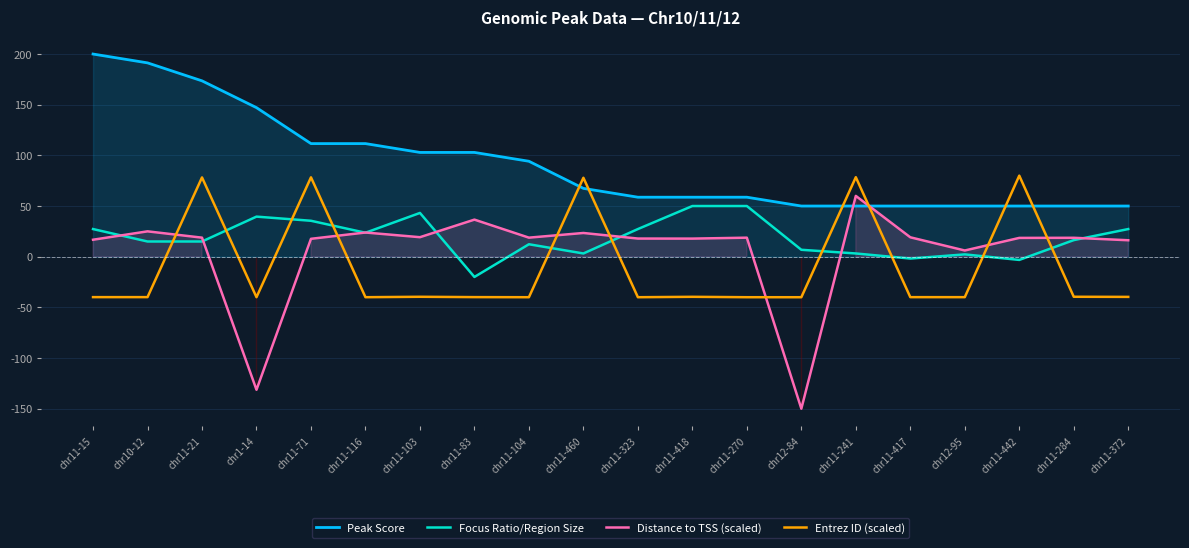

At which label does Distance to TSS (scaled) reach its minimum?

chr12-84